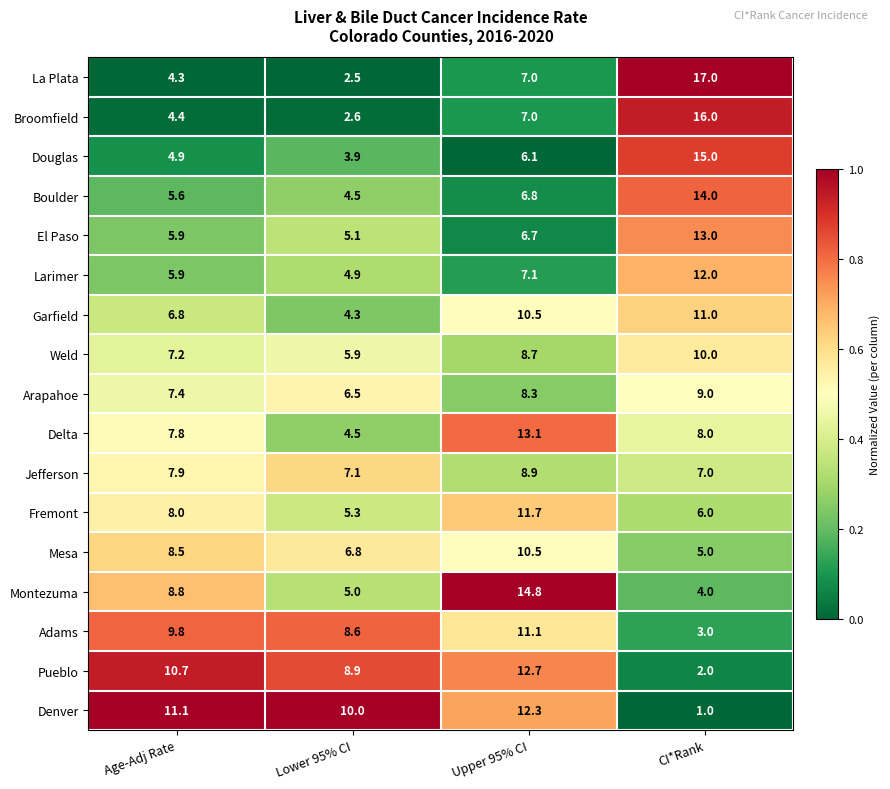

Rank the categories by Arapahoe value from lowest to highest.

Lower 95% CI, Age-Adj Rate, Upper 95% CI, CI*Rank